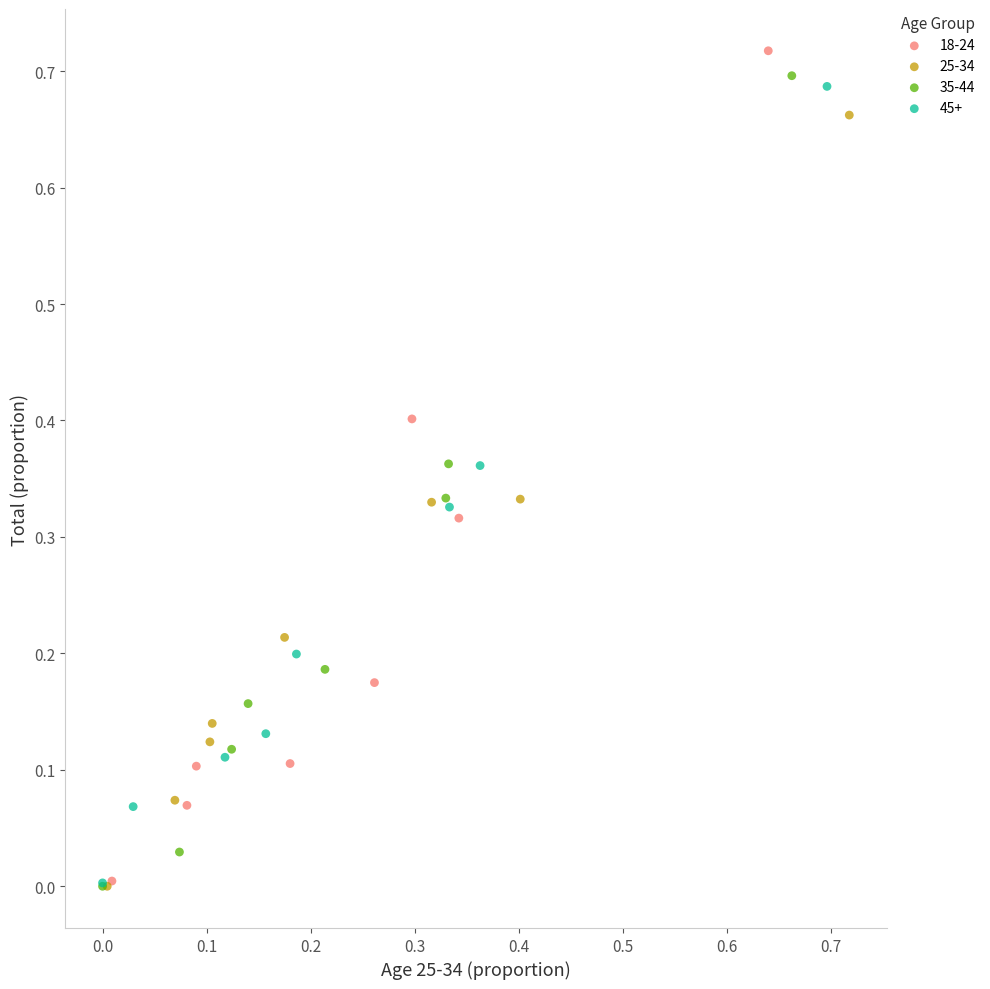

Which series contains the highest Y value?

18-24